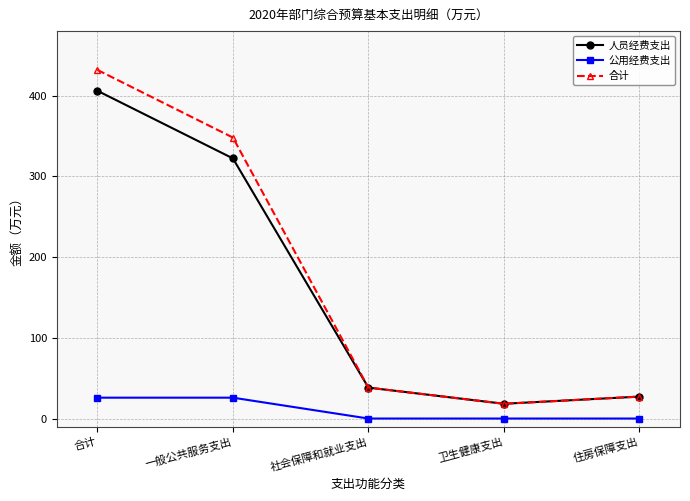

Where is 合计 nearest to the value 225?

一般公共服务支出